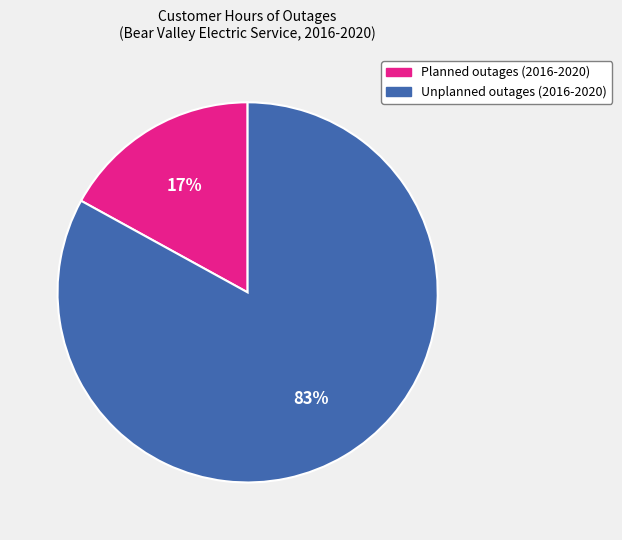

The Planned outages (2016-2020) slice represents 3% of the pie. True or false?

False